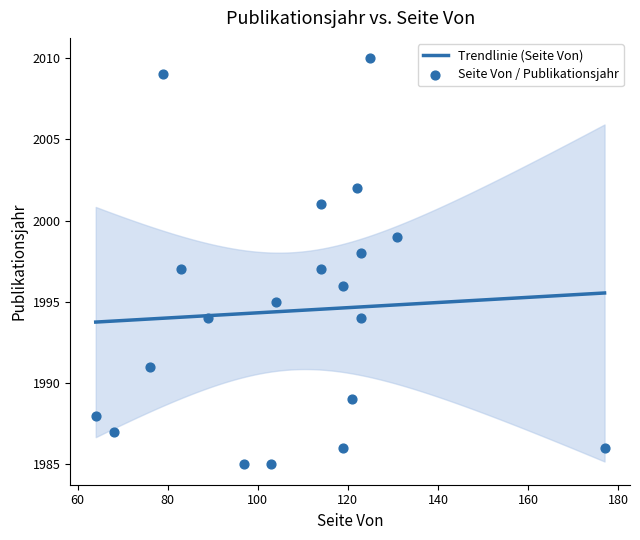

What is the change in value from 2002 to 1994?

-8